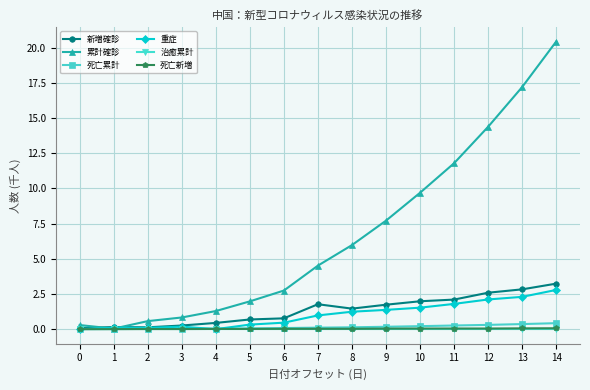

Is it true that 治癒累計 equals 0.0 at 10?

True